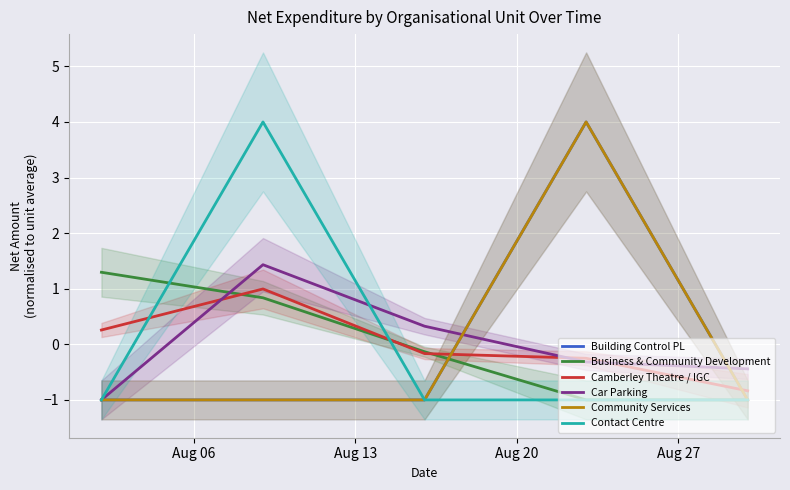

What are all the series names shown in the legend?

Building Control PL, Business & Community Development, Camberley Theatre / IGC, Car Parking, Community Services, Contact Centre